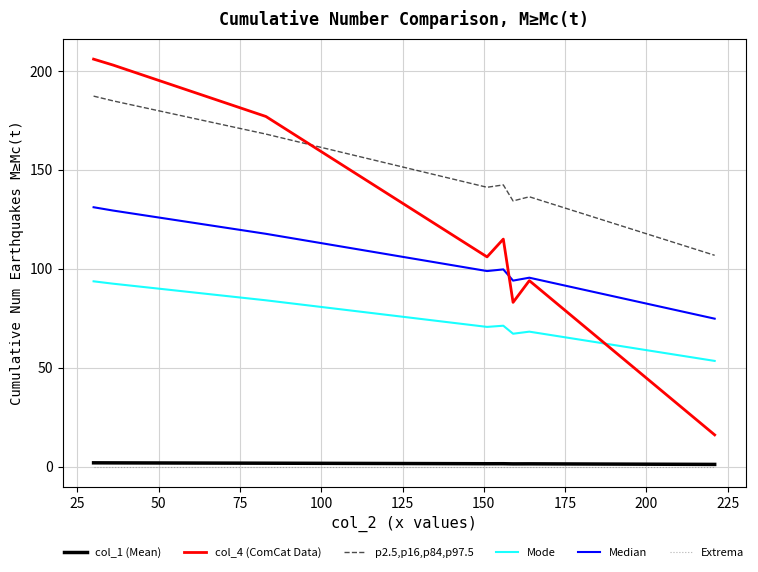

Which series has the widest spread of values?

col_4 (ComCat Data)